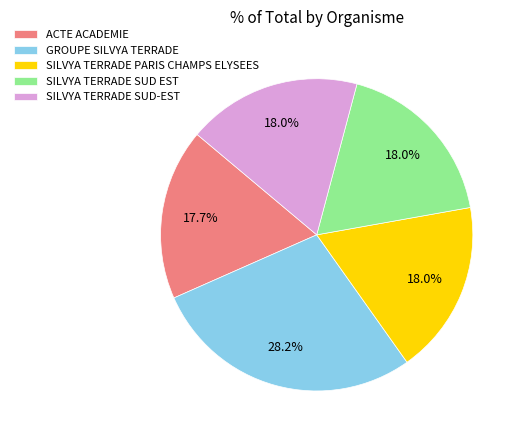

Which slice is the largest?

GROUPE SILVYA TERRADE